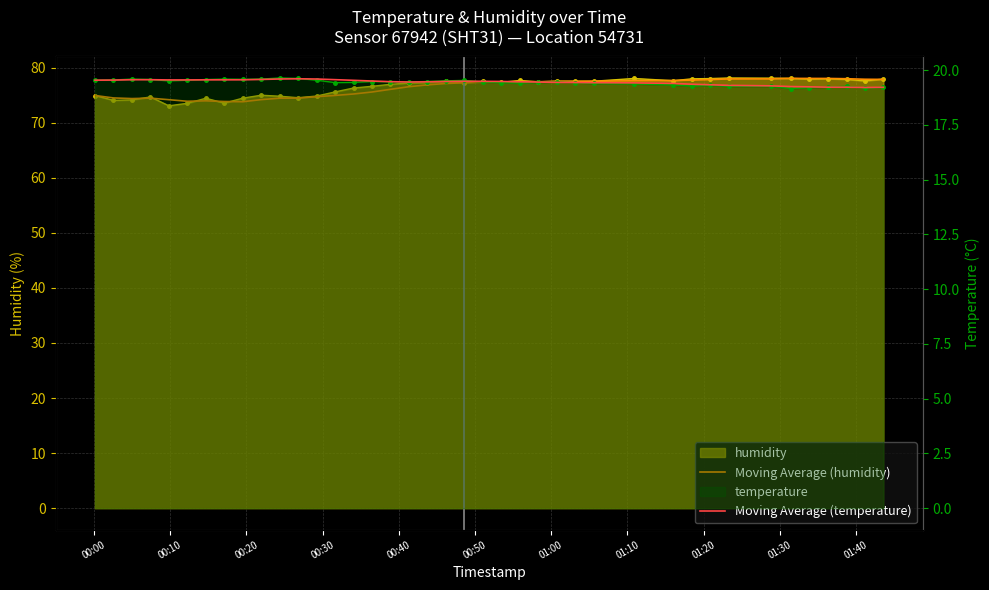

How many interior local valleys does the Moving Average (humidity) series have?

4